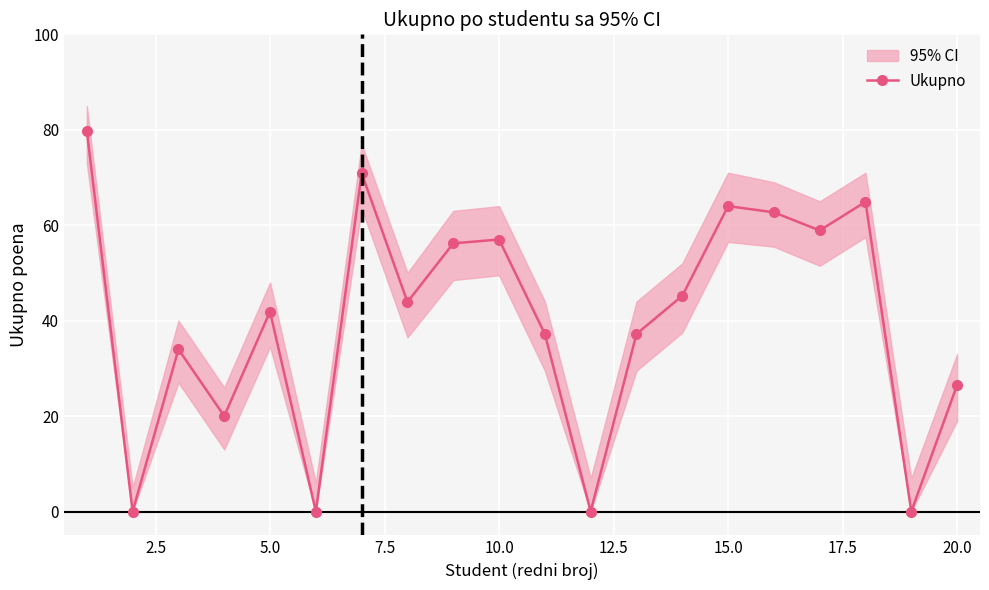

What is the value of the 5th point from the left?

41.9